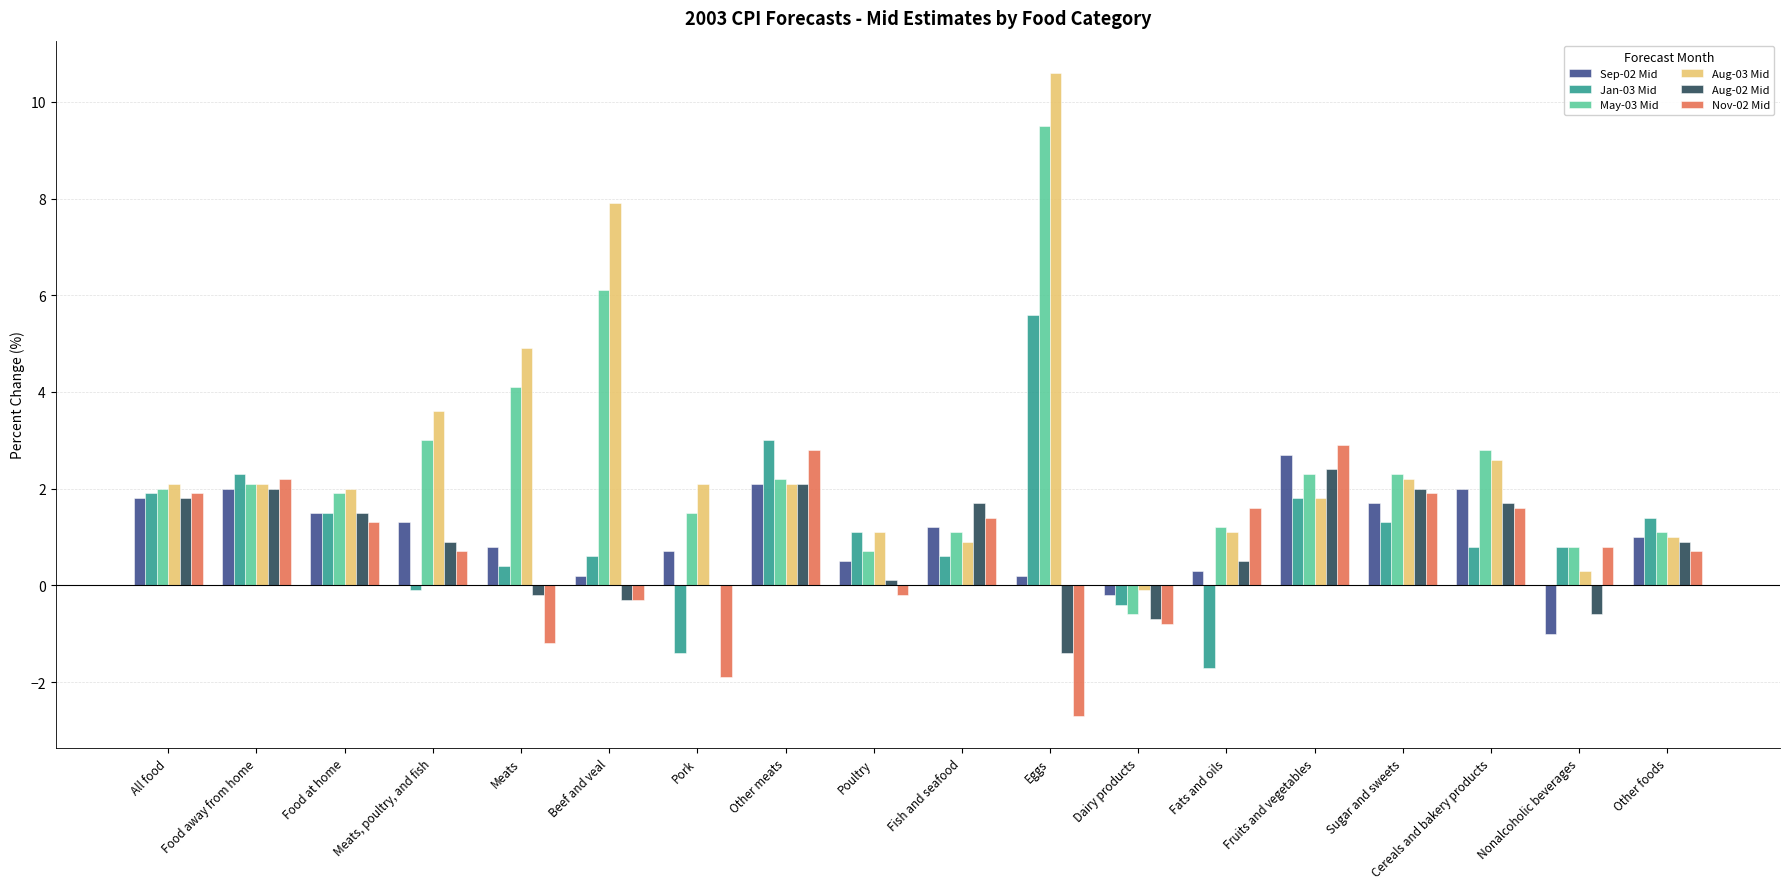

How many groups of bars are there?

18